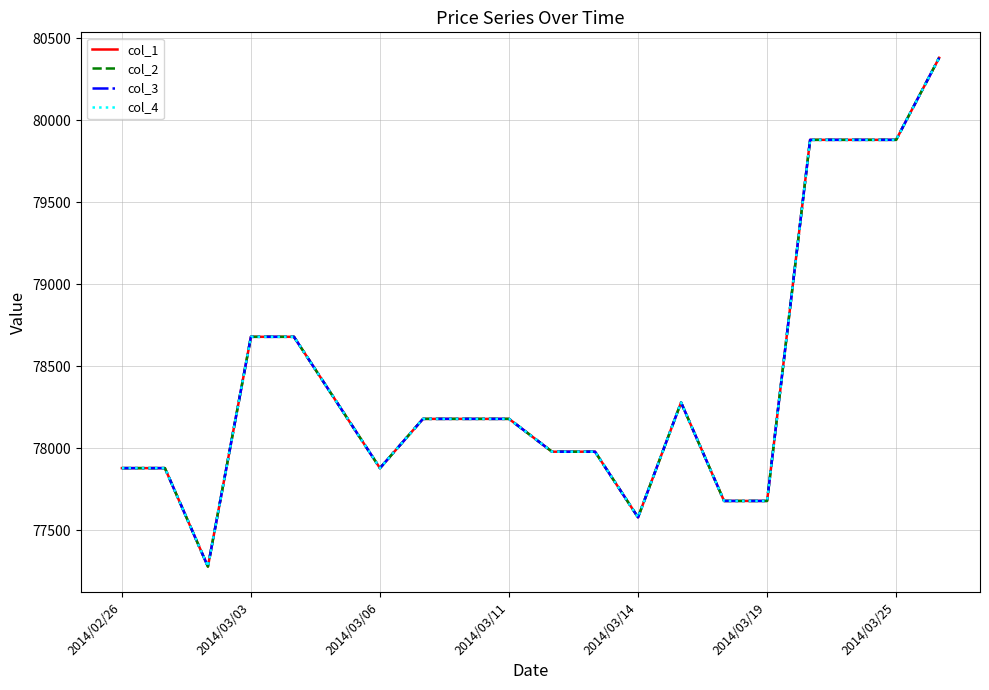

Which category has the highest value in the col_3 series?

19